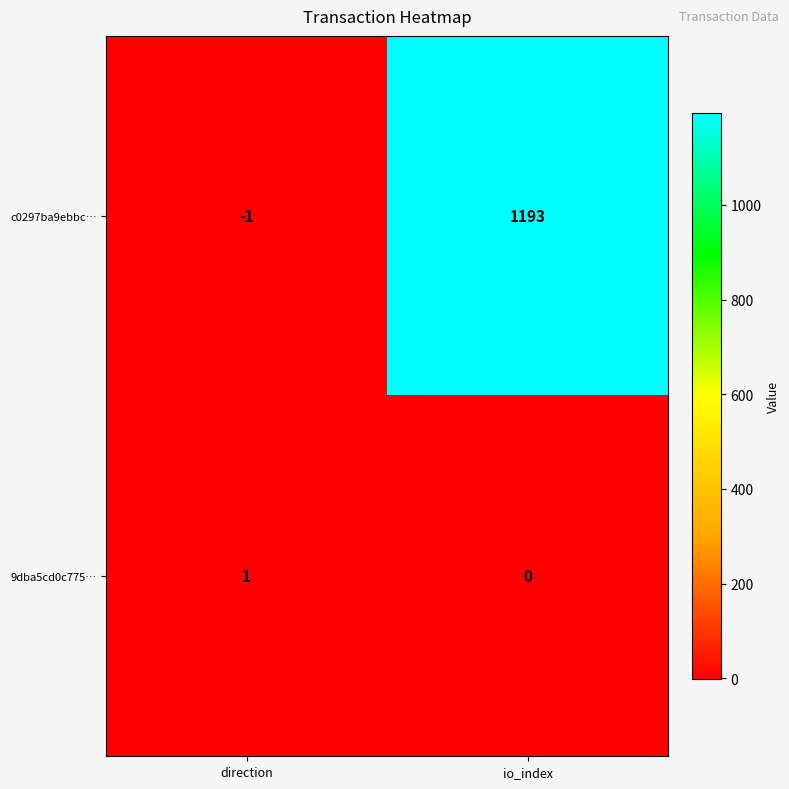

Which series has the widest spread of values?

c0297ba9ebbc…